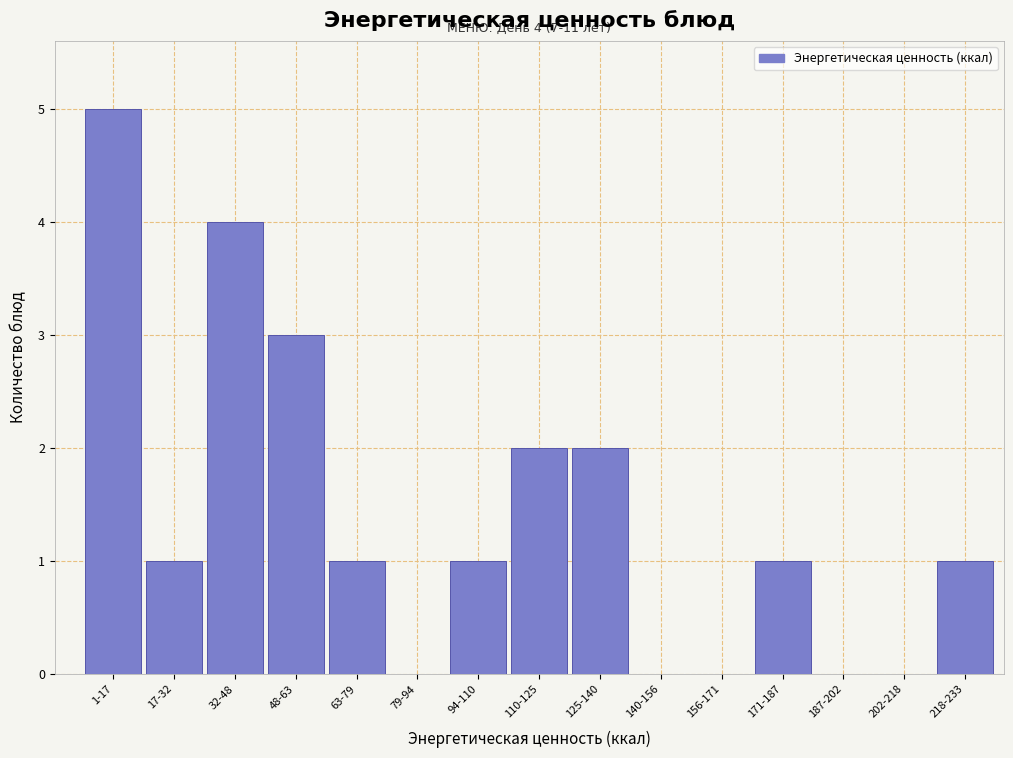

Reading left to right, extract all data points from this chart.

1-17=5	17-32=1	32-48=4	48-63=3	63-79=1	79-94=0	94-110=1	110-125=2	125-140=2	140-156=0	156-171=0	171-187=1	187-202=0	202-218=0	218-233=1